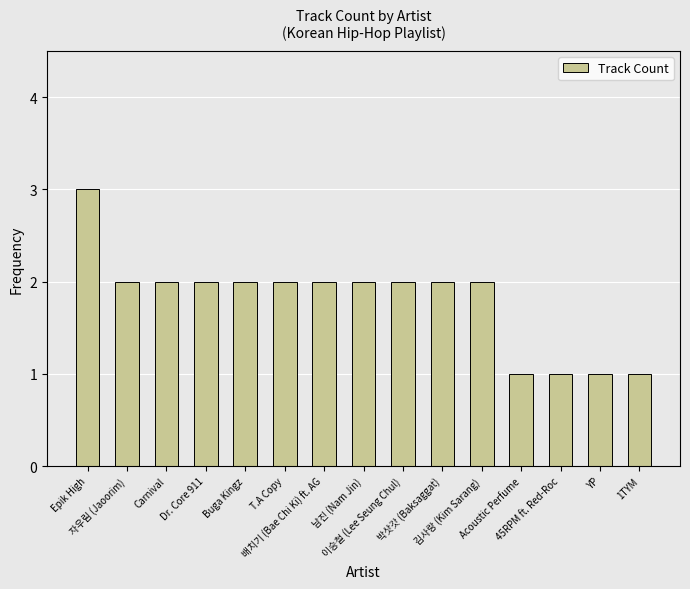

Count the number of data series in this chart.

1